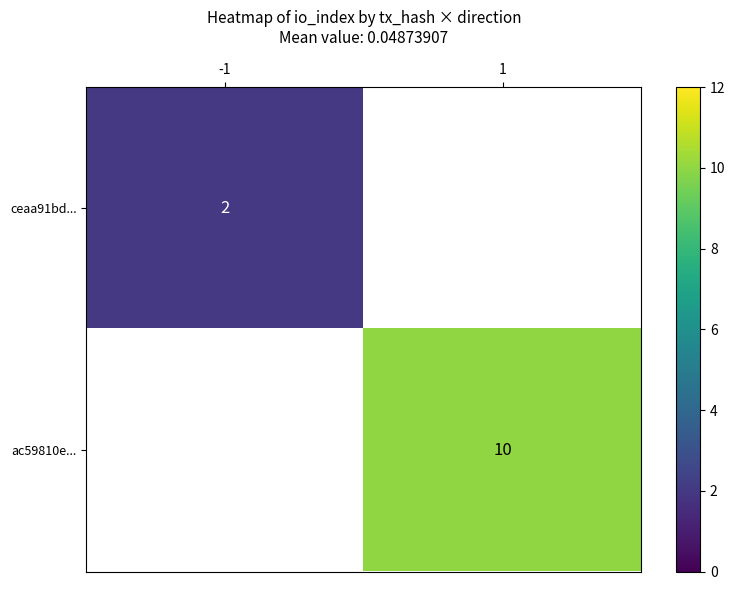

True or false: ceaa91bd... has a value of 1 at -1.

False